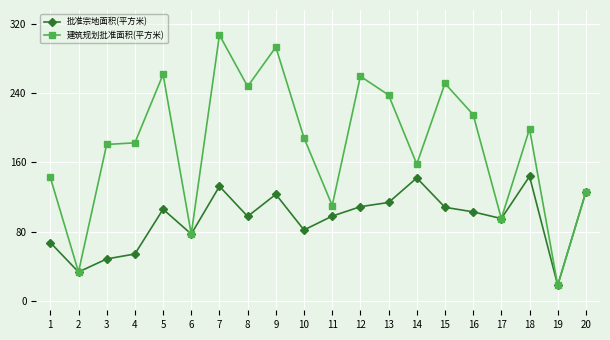

What is the value of the 批准宗地面积(平方米) point at the 19th from the left?

18.5